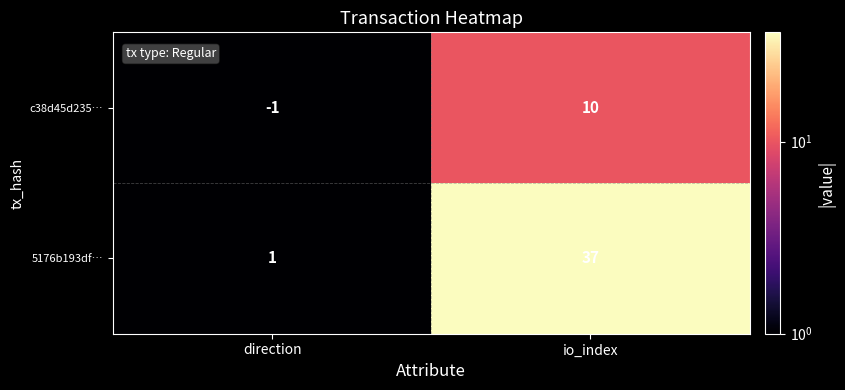

Is it true that 5176b193df… equals 54 at io_index?

False